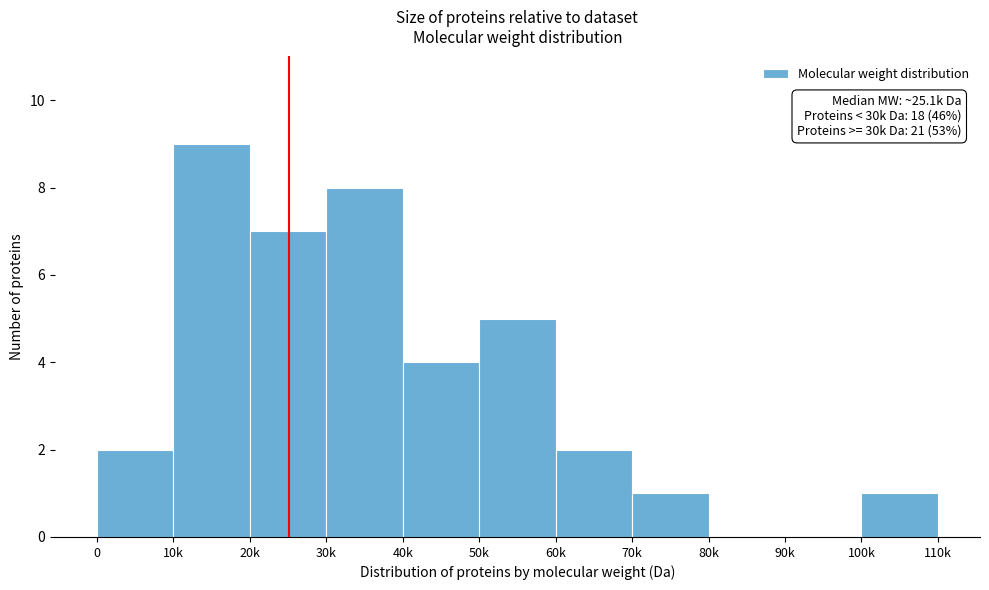

Reading left to right, transcribe all the data shown in this chart.

0=2	10k=9	20k=7	30k=8	40k=4	50k=5	60k=2	70k=1	80k=0	90k=0	100k=1